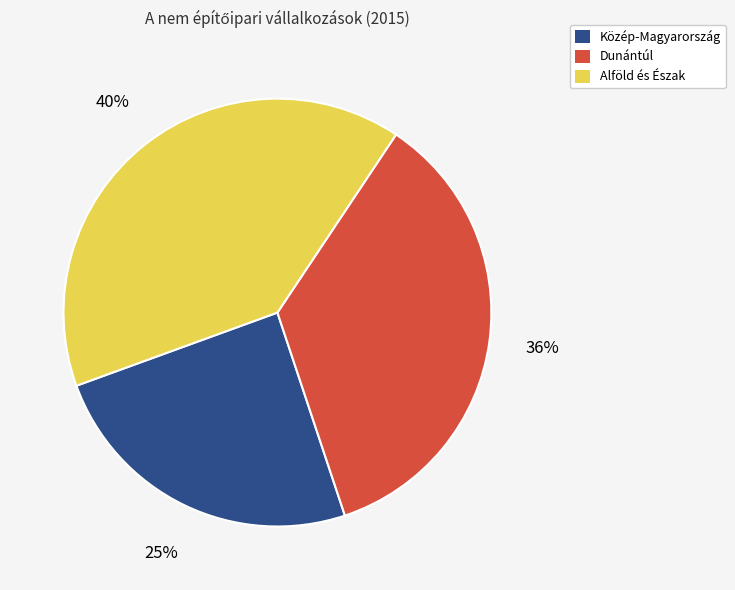

What is the smallest slice in the pie chart?

Közép-Magyarország